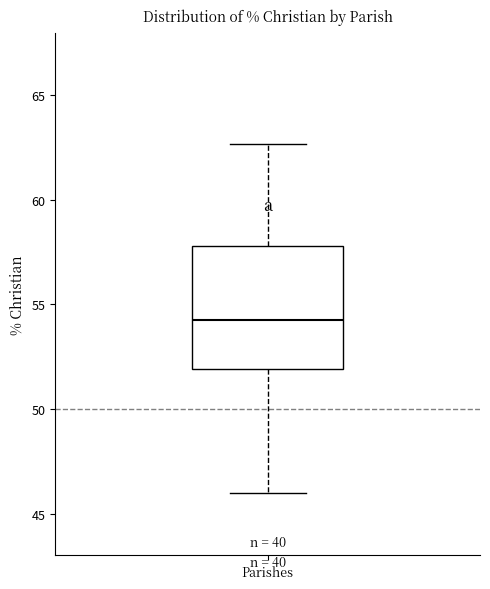

Where does the lower whisker of the box for Parishes end on the y-axis? The values are not printed on the chart, so give them approximately, as read against the axis.

46.0